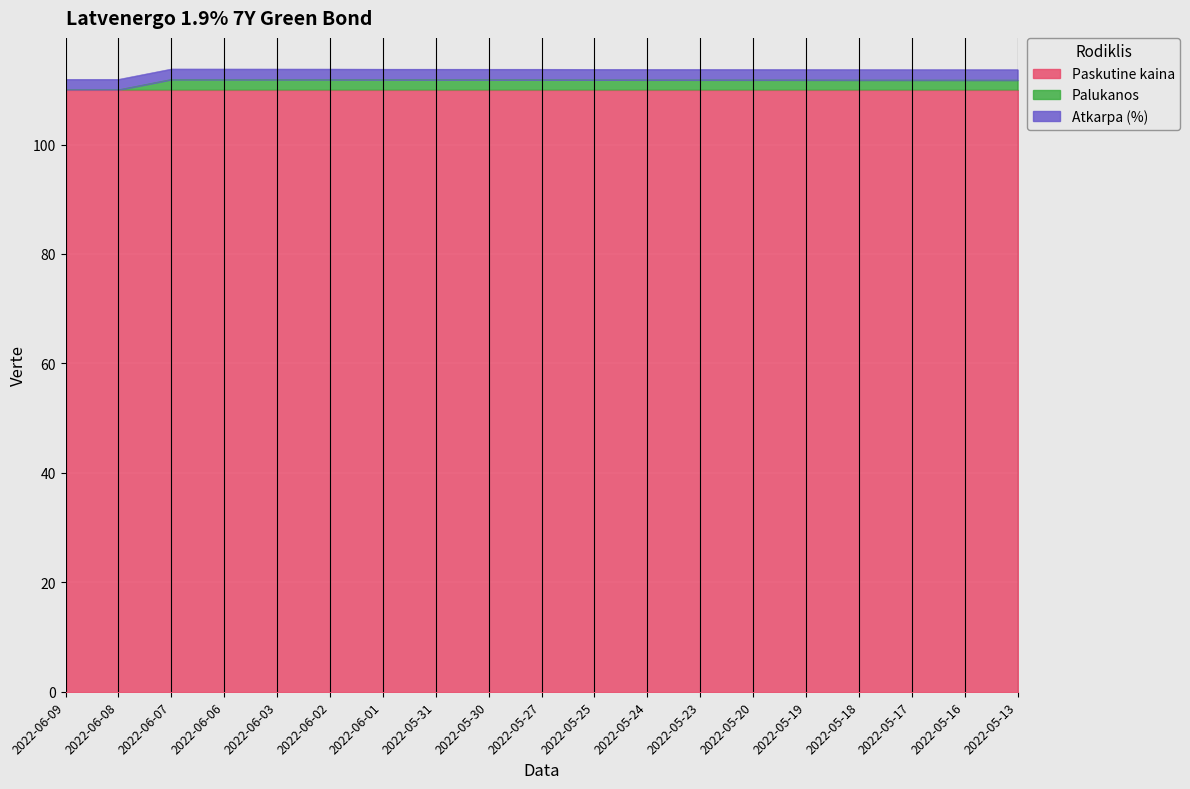

What position from the left is 2022-05-16?

18